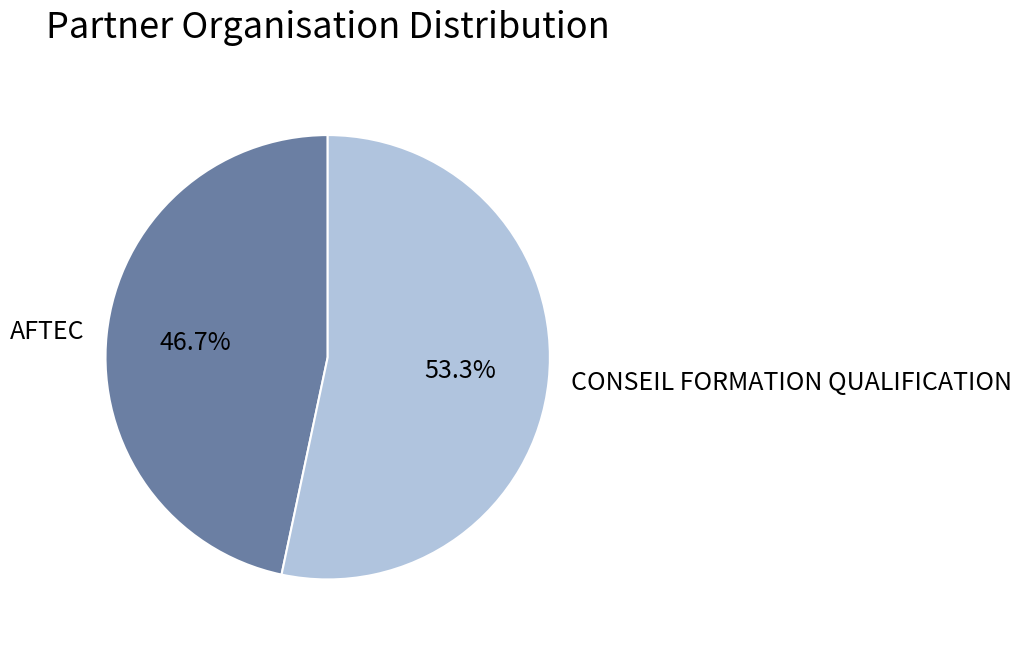

Which slice is the largest?

CONSEIL FORMATION QUALIFICATION